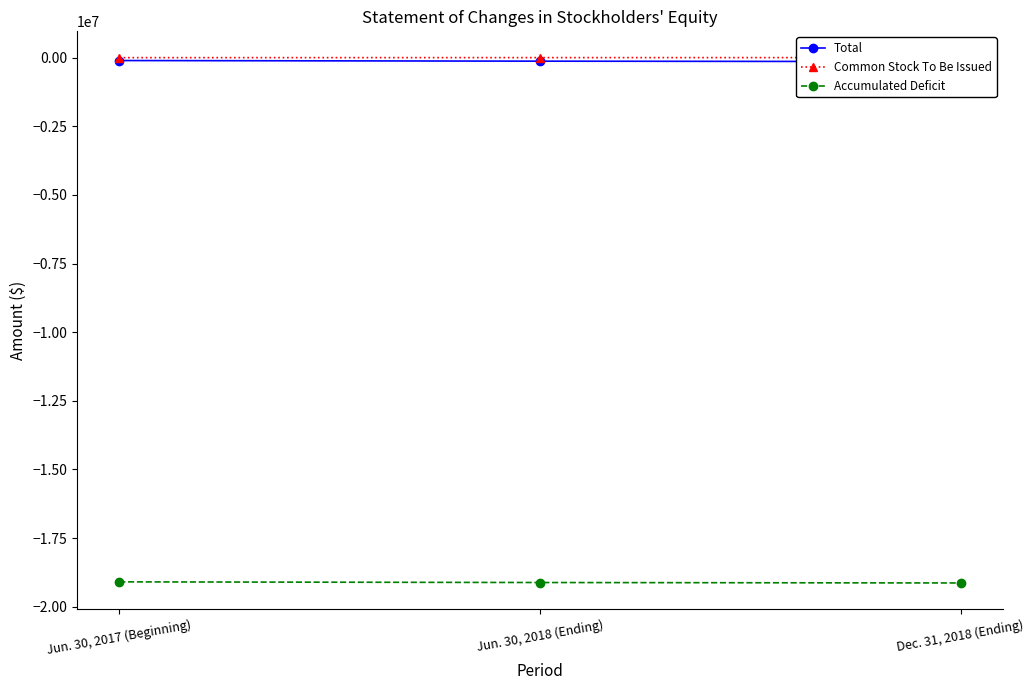

What is the value of the Common Stock To Be Issued point at the 1st from the left?

2310